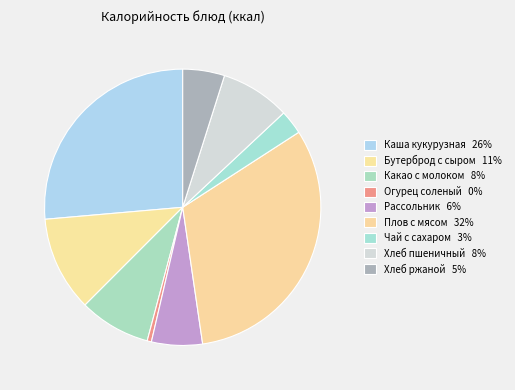

How many slices are in this pie chart?

9